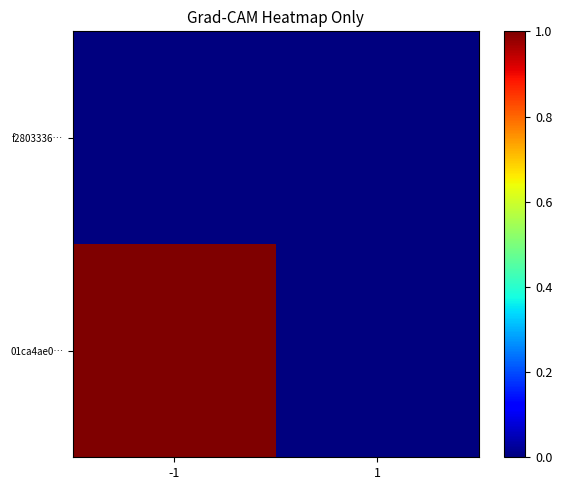

What is the maximum value shown in the chart?

1